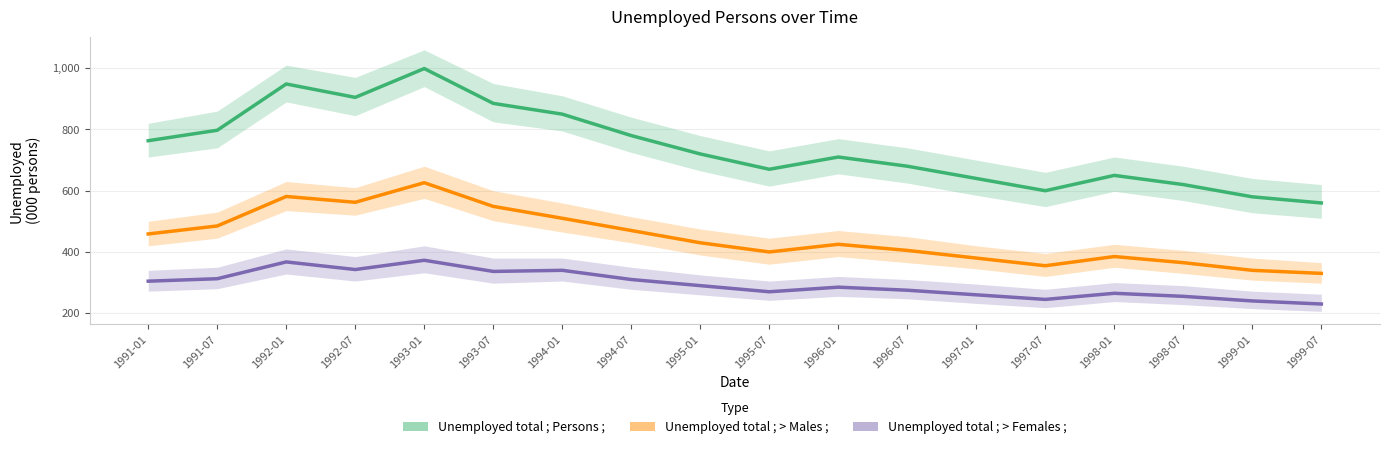

What position from the left is 1994-01?

7